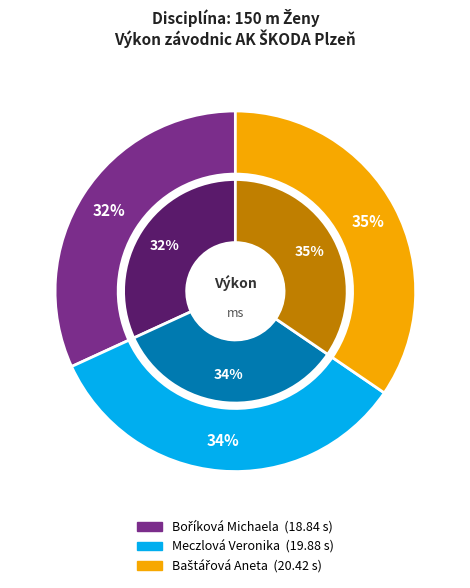

To the nearest percent, what is the average slice percentage?

33%